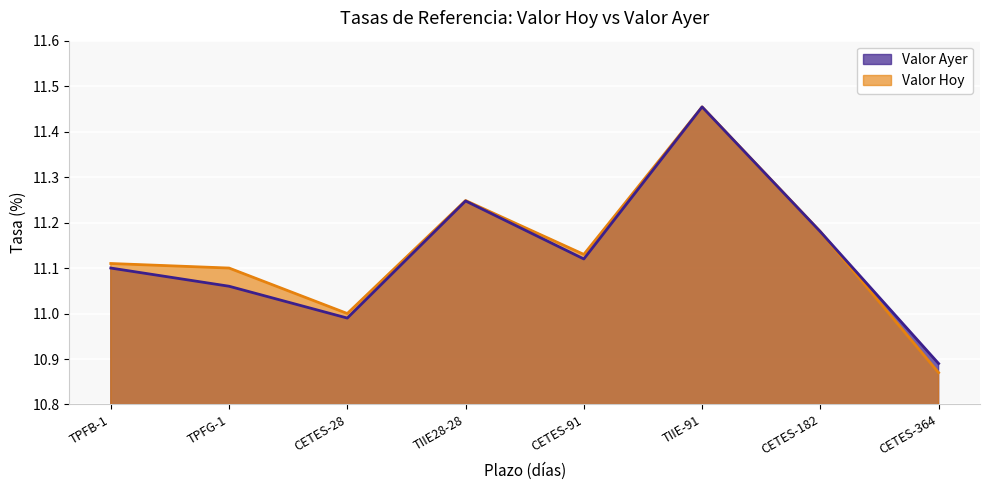

How many data points in Valor Ayer are above 11?

6